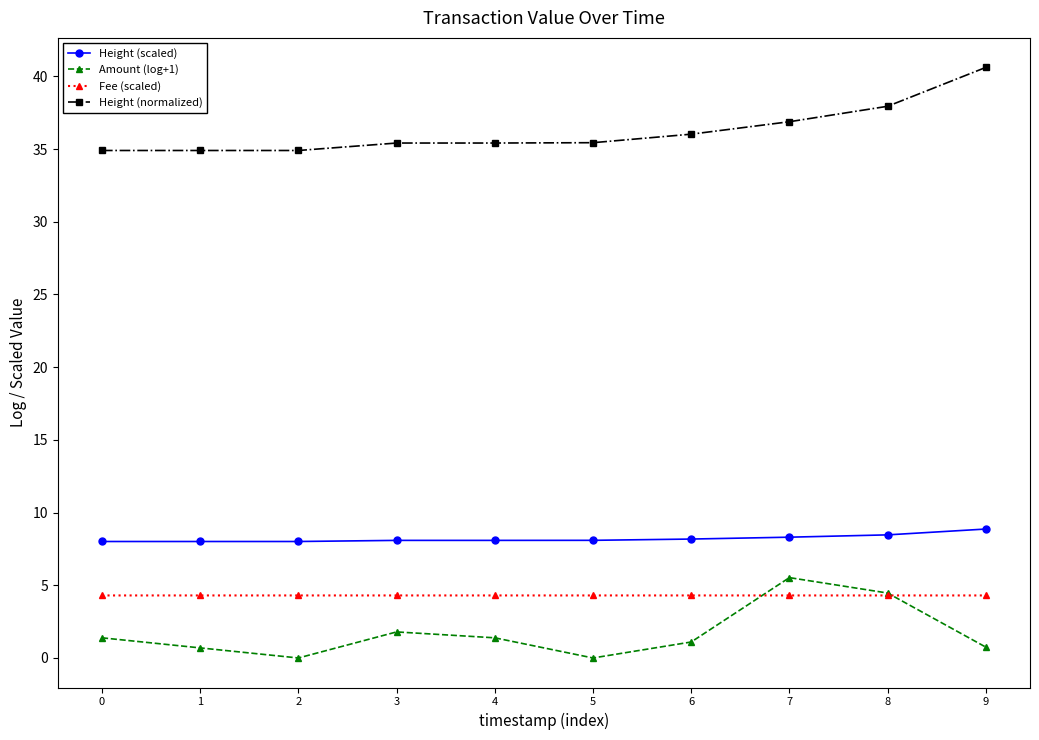

What is the difference between the second highest and minimum values in the Amount (log+1) series?

4.5